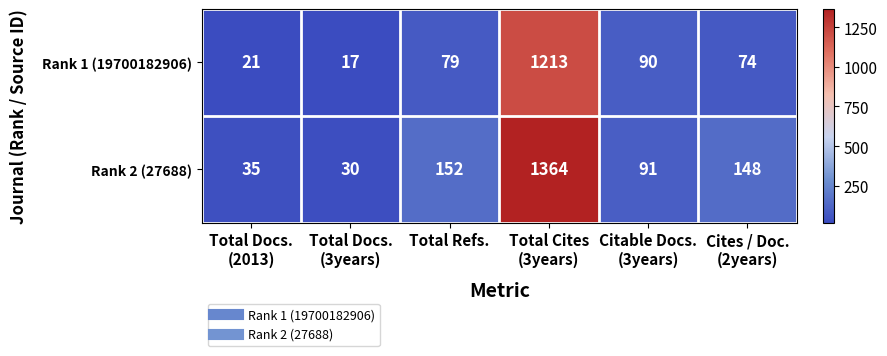

What is the average value of the Rank 1 (19700182906) series?

249